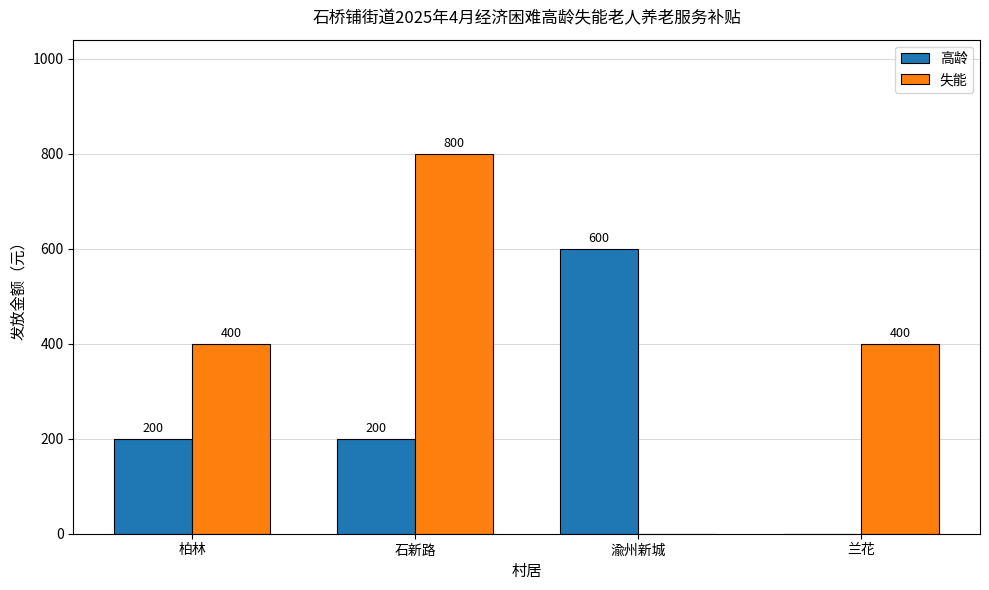

What is the sum of the 失能 values at 渝州新城 and 石新路?

800